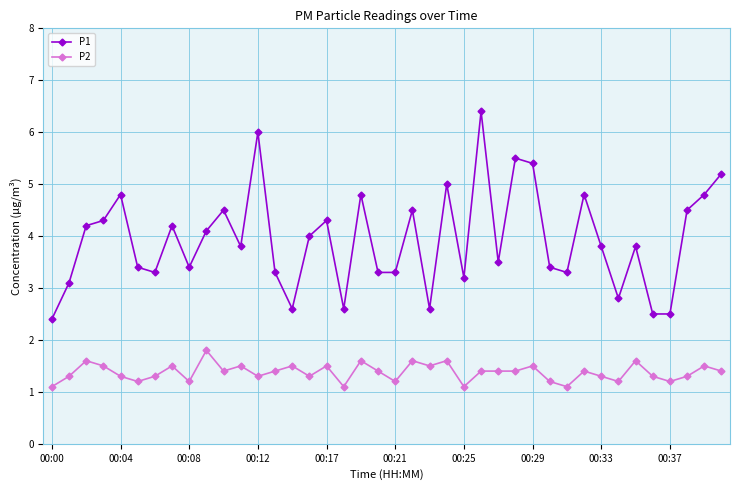

True or false: P1 and P2 intersect in this chart.

False